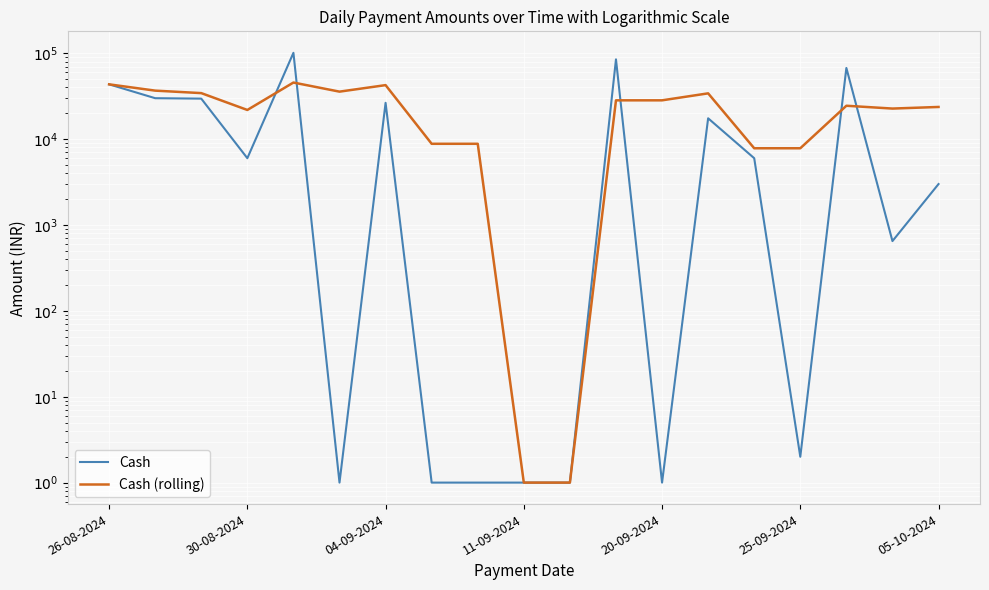

The value of Cash at 26-08-2024 is 13563.6. True or false?

False